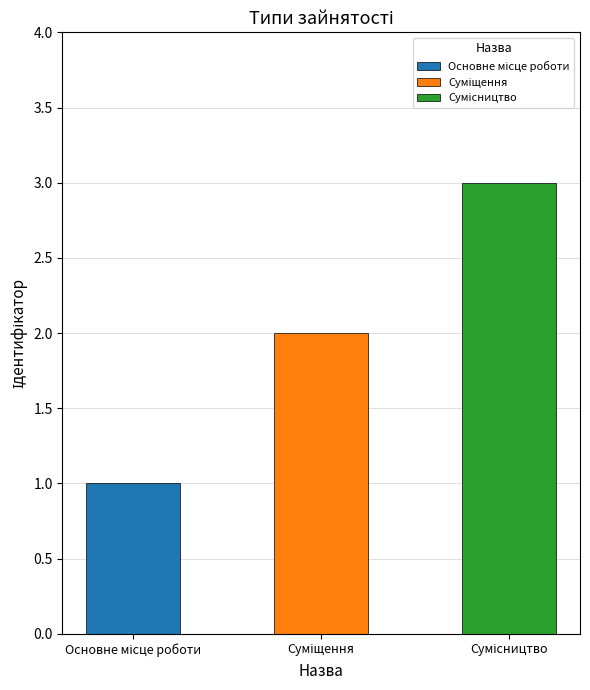

Which category has the lowest value across all series?

Основне місце роботи